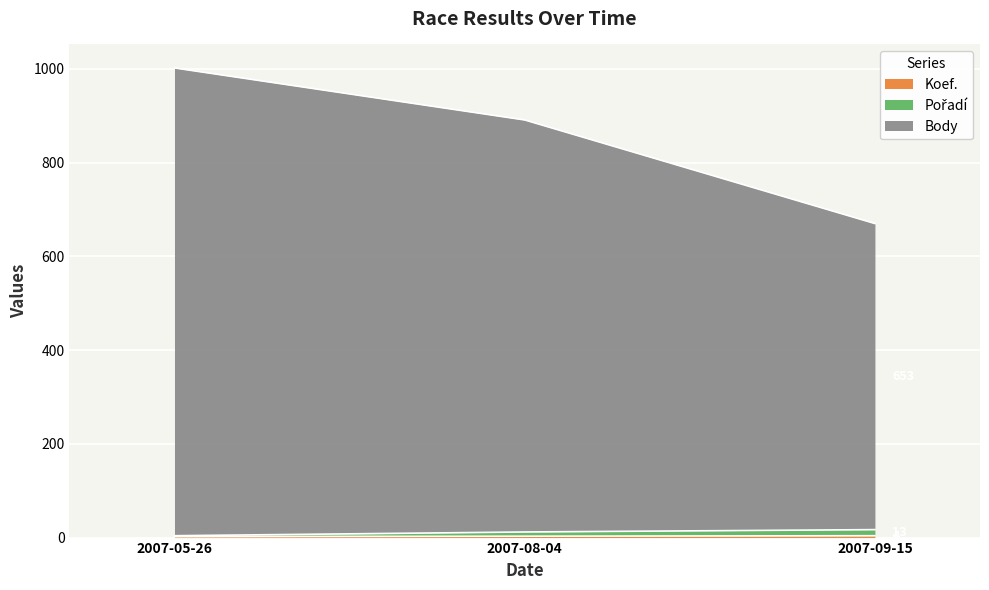

At which category is the sum across all series the highest?

2007-05-26